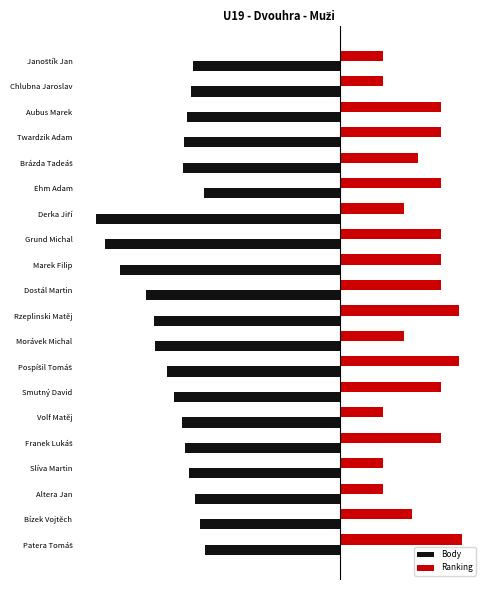

Where does the Ranking series first go above 125?

Rzeplinski Matěj